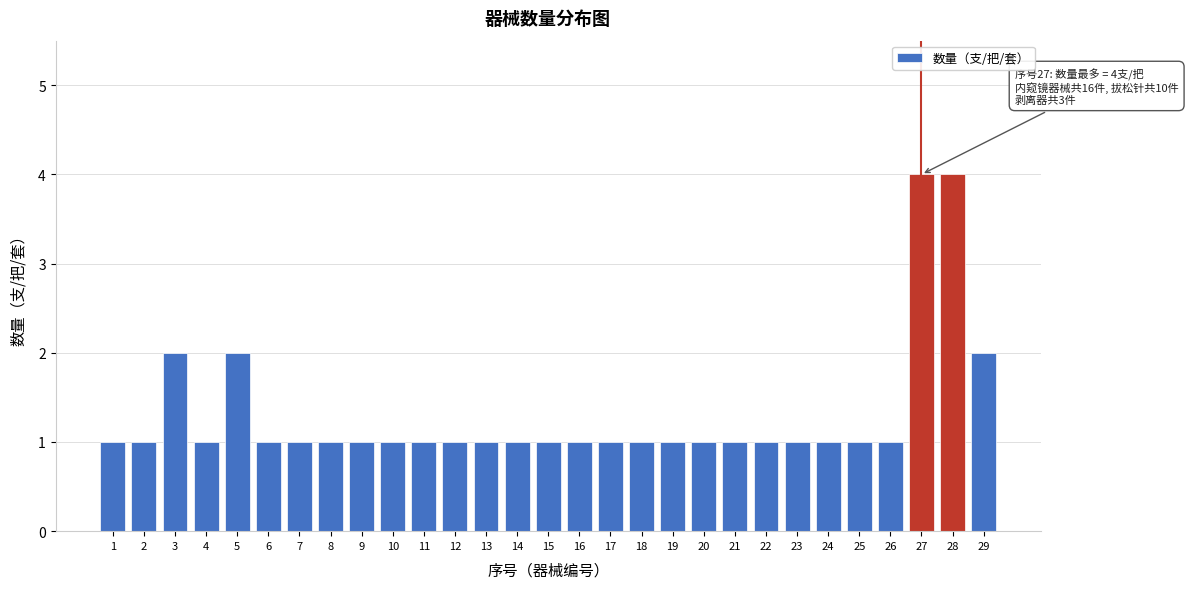

Reading left to right, list all the values displayed in this chart.

1	1	2	1	2	1	1	1	1	1	1	1	1	1	1	1	1	1	1	1	1	1	1	1	1	1	4	4	2